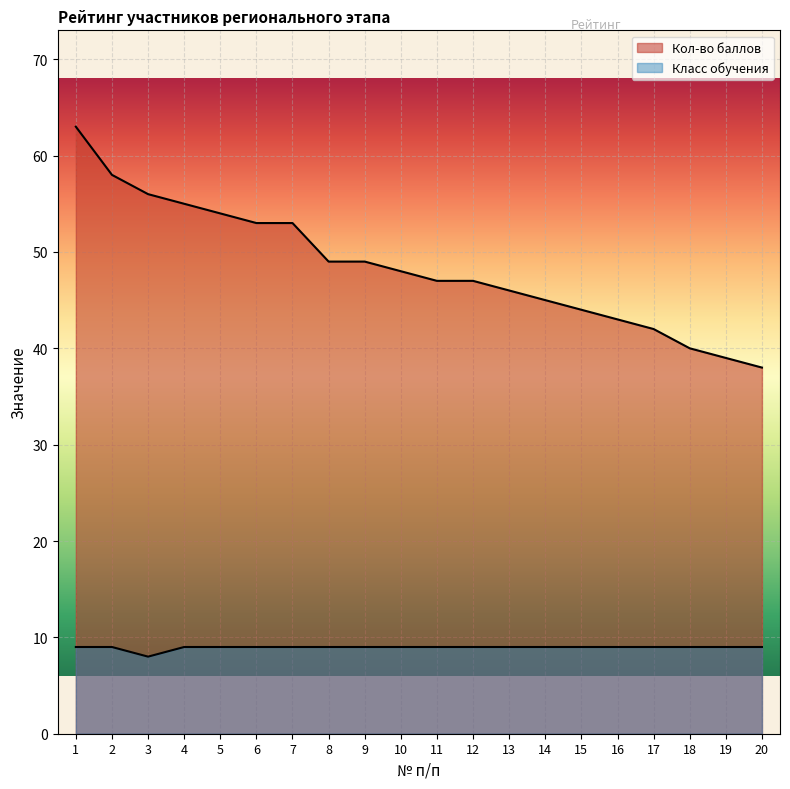

What is the sum of all Кол-во баллов values?

969